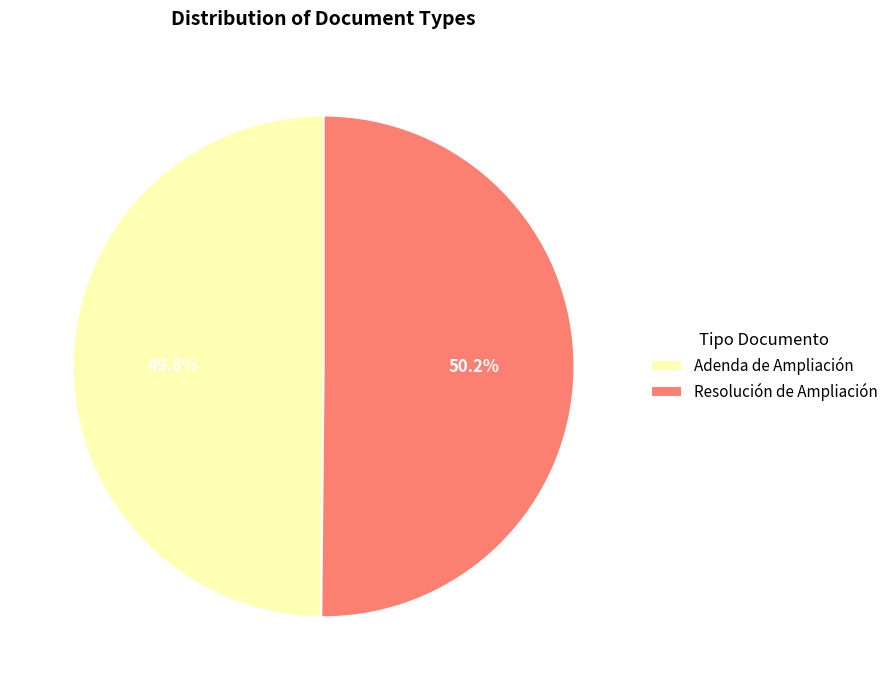

What portion of the pie excludes Adenda de Ampliación?

50.2%